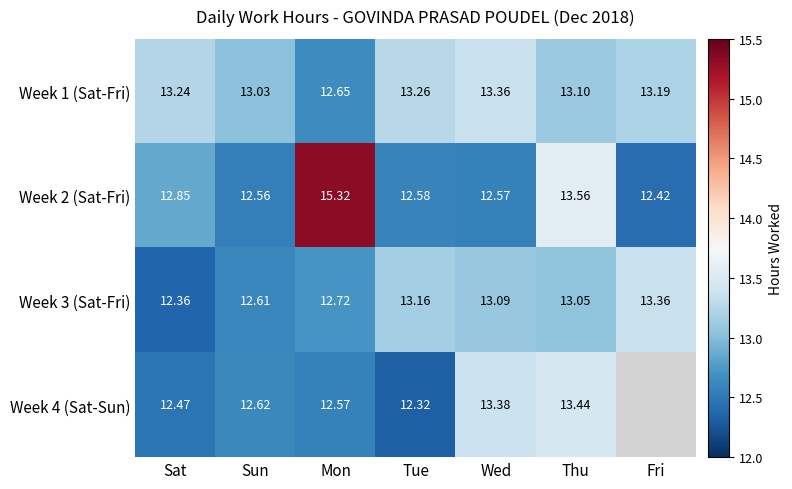

What is the difference between the Week 1 (Sat-Fri) values at Sun and Wed?

0.3